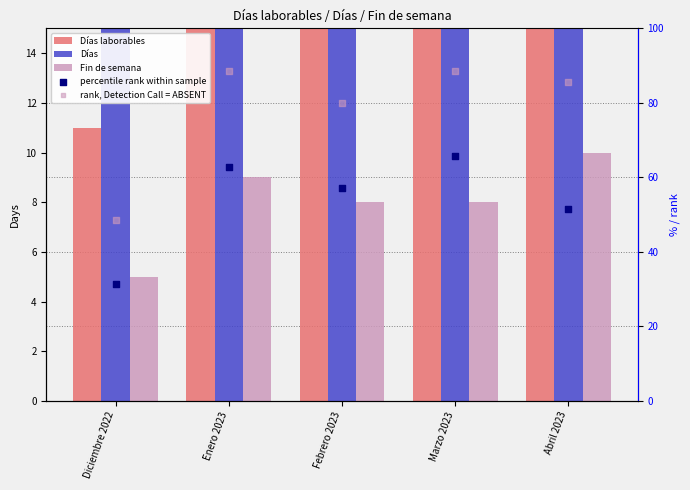

Which series has the largest Y range (max minus min)?

rank, Detection Call = ABSENT